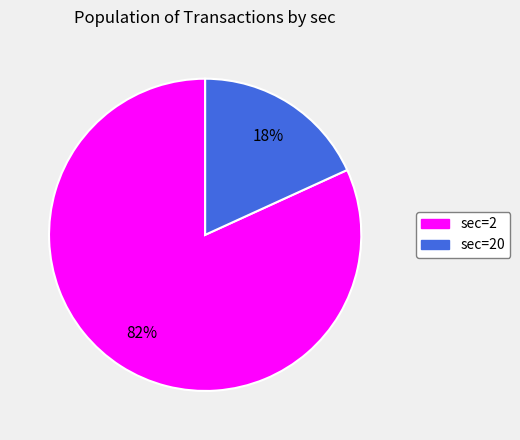

How many slices are in this pie chart?

2